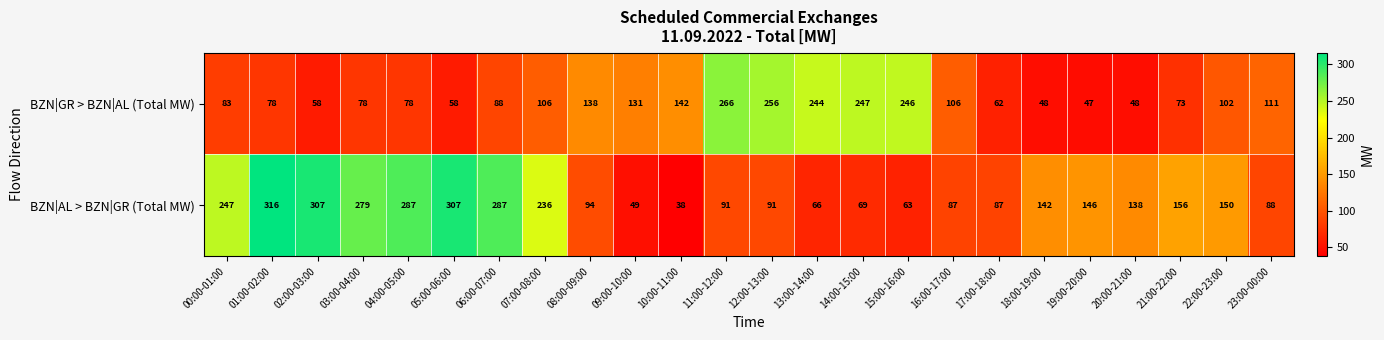

Which category has the lowest value across all series?

10:00-11:00